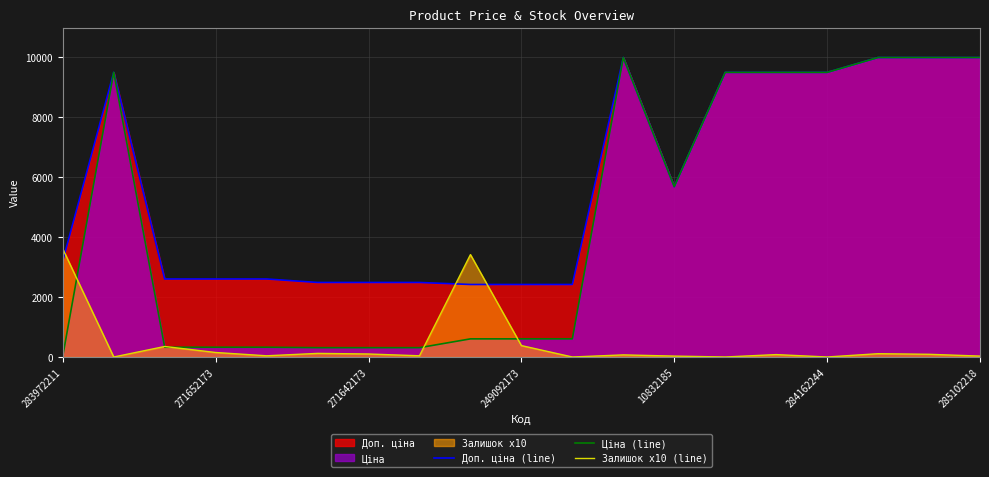

Where does the Залишок x10 (line) series first go above 80?

283972211